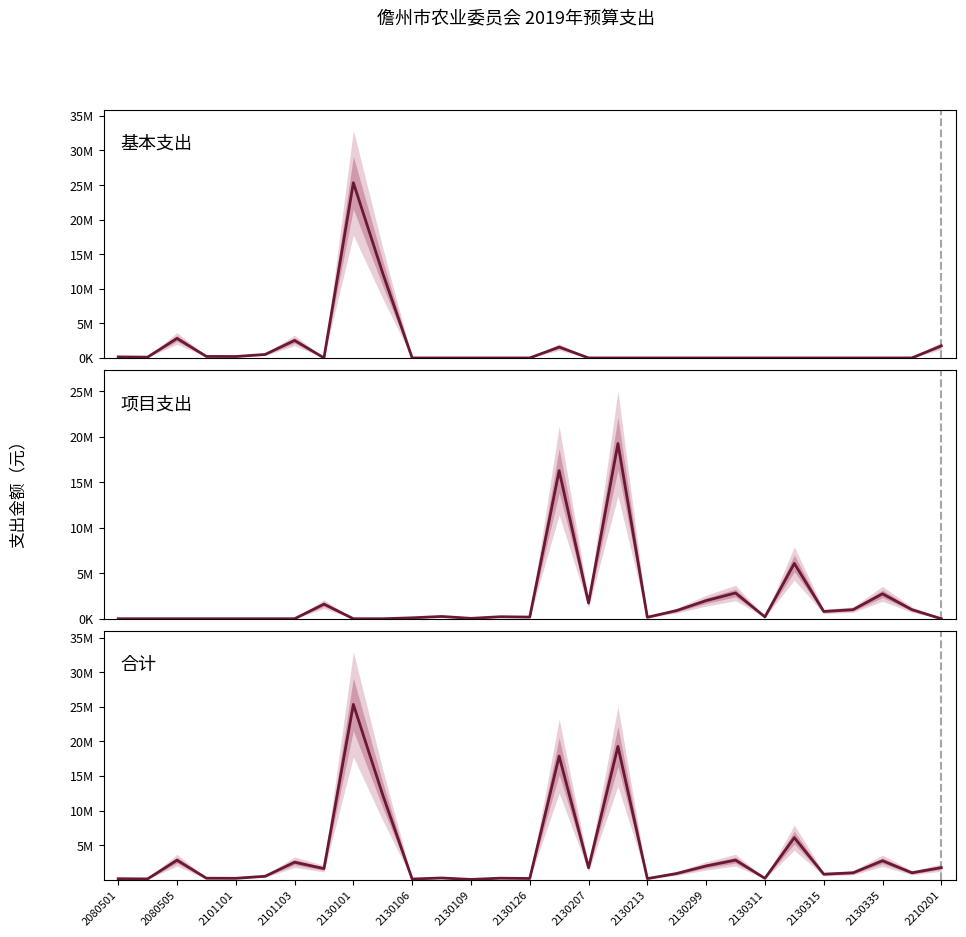

Is the value of 项目支出 at 2130126 greater than the value of 合计 at 22?

Yes